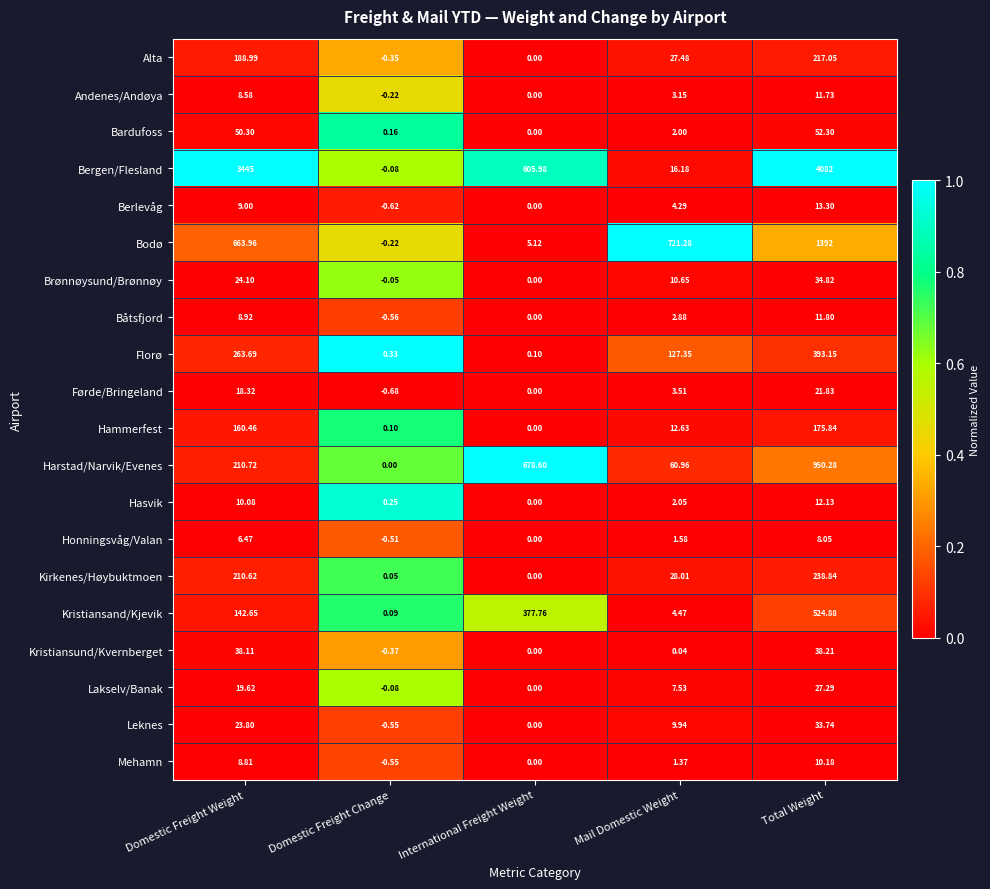

Where is Alta nearest to the value 108?

Mail Domestic Weight